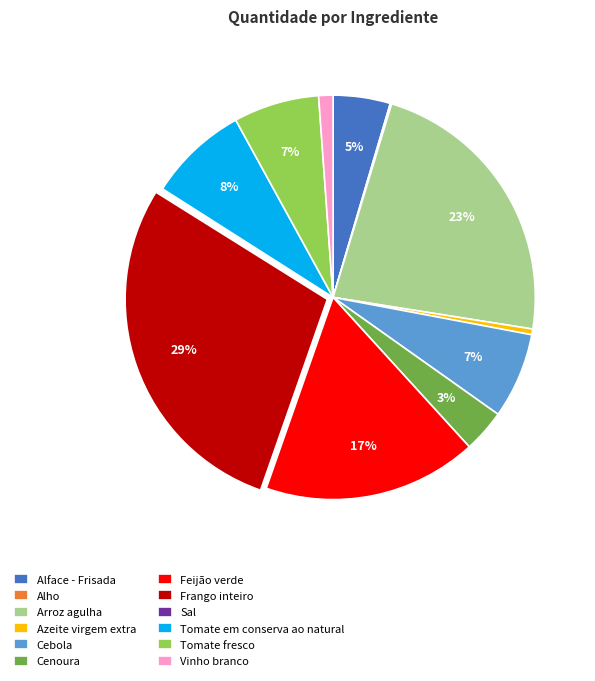

What is the largest slice in the pie chart?

Frango inteiro